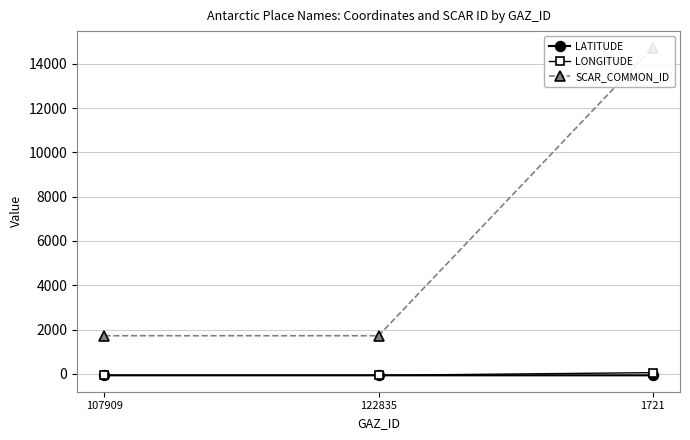

Reading left to right, what are all the values shown in this chart?

LATITUDE: 107909=-67.4	122835=-67.3	1721=-67.9
LONGITUDE: 107909=-66.6	122835=-66.6	1721=52.7
SCAR_COMMON_ID: 107909=1721.0	122835=1721.0	1721=14735.0